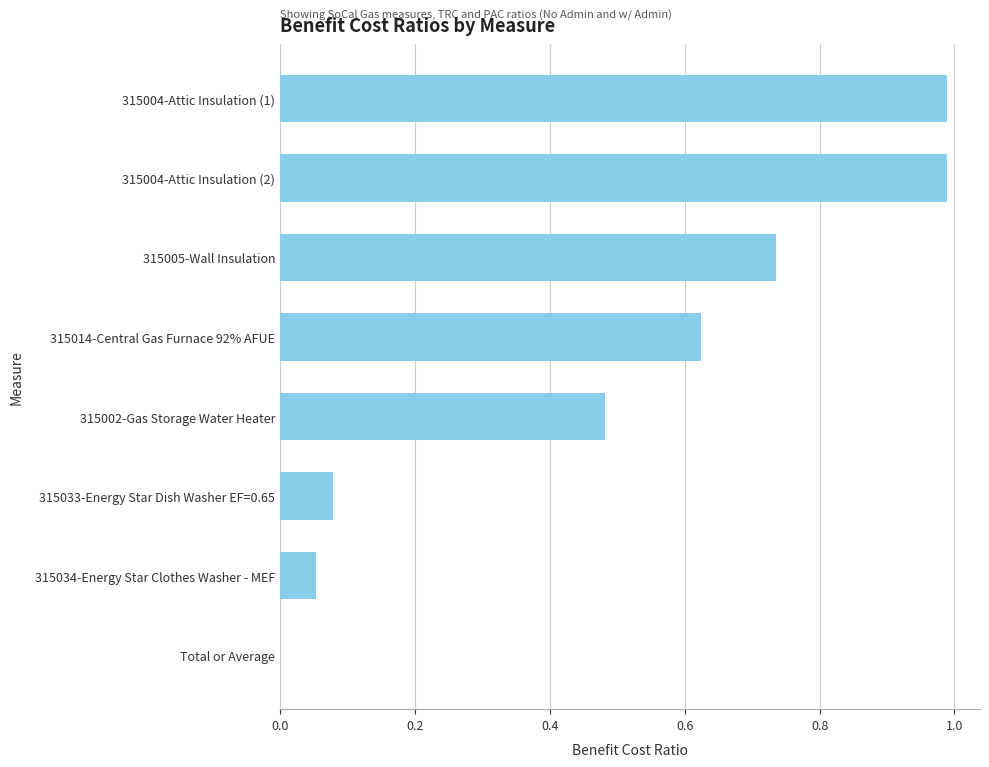

What is the sum of the values at 315004-Attic Insulation (1) and 315005-Wall Insulation?

1.7